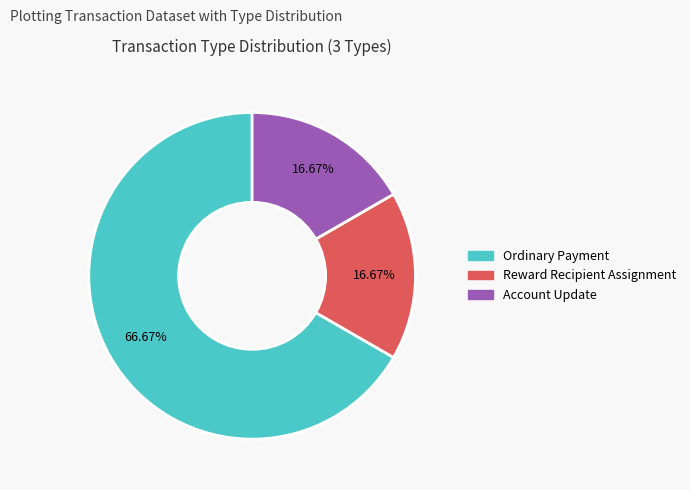

Is there any slice that represents more than half of the pie?

Yes